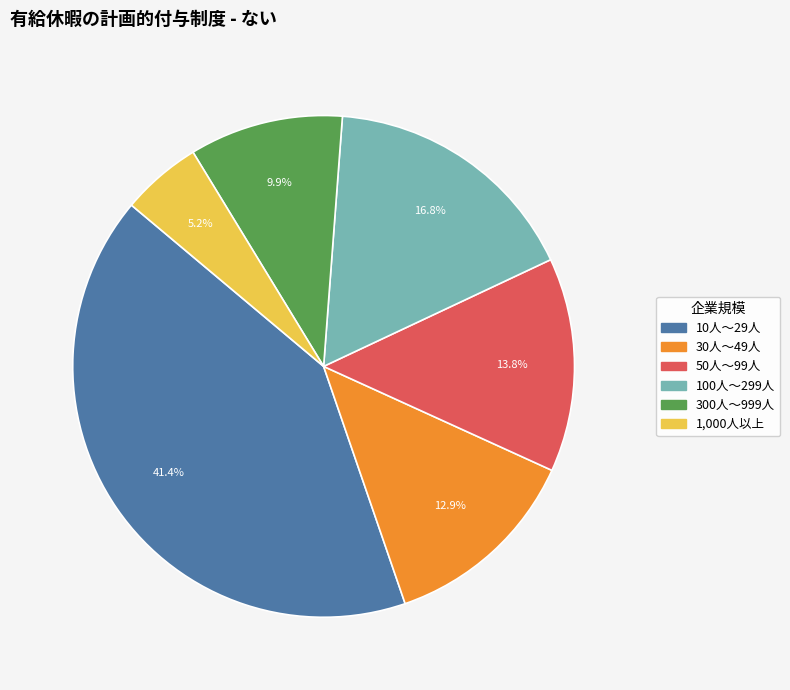

Is it true that 300人～999人 is 1% of the pie?

False